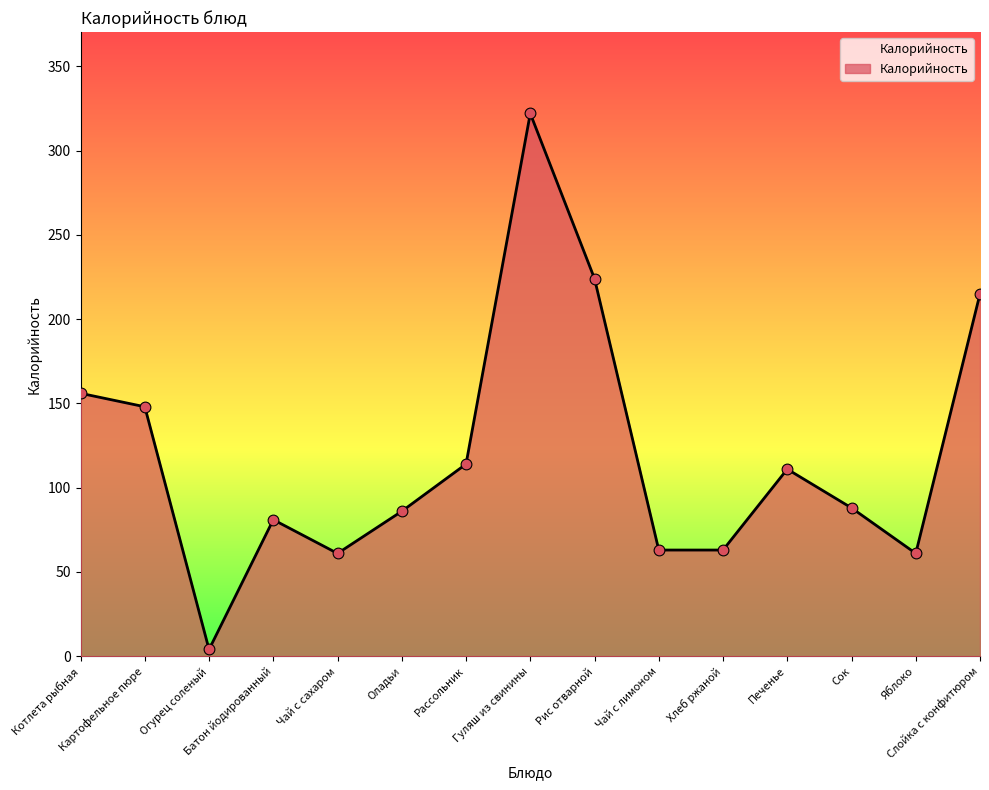

What is the change in value from Картофельное пюре to Печенье?

-37